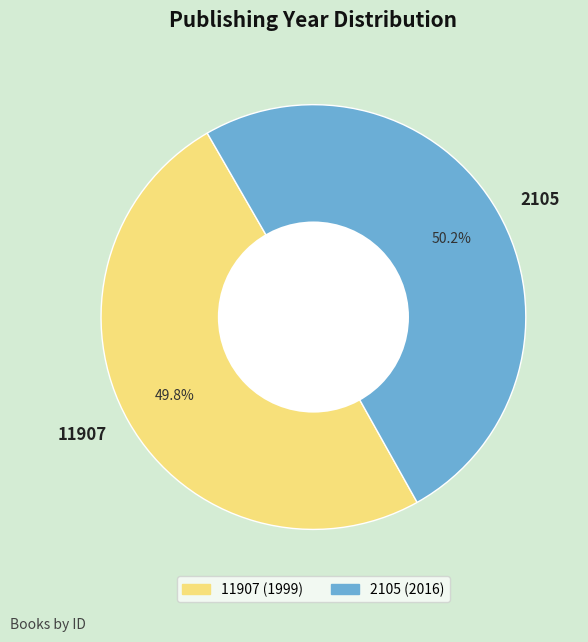

True or false: 11907 accounts for 58% of the total.

False